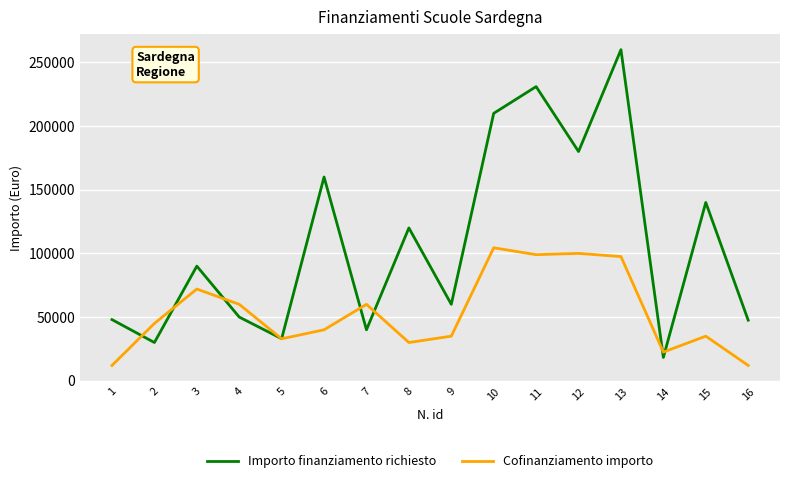

Which series has the widest spread of values?

Importo finanziamento richiesto